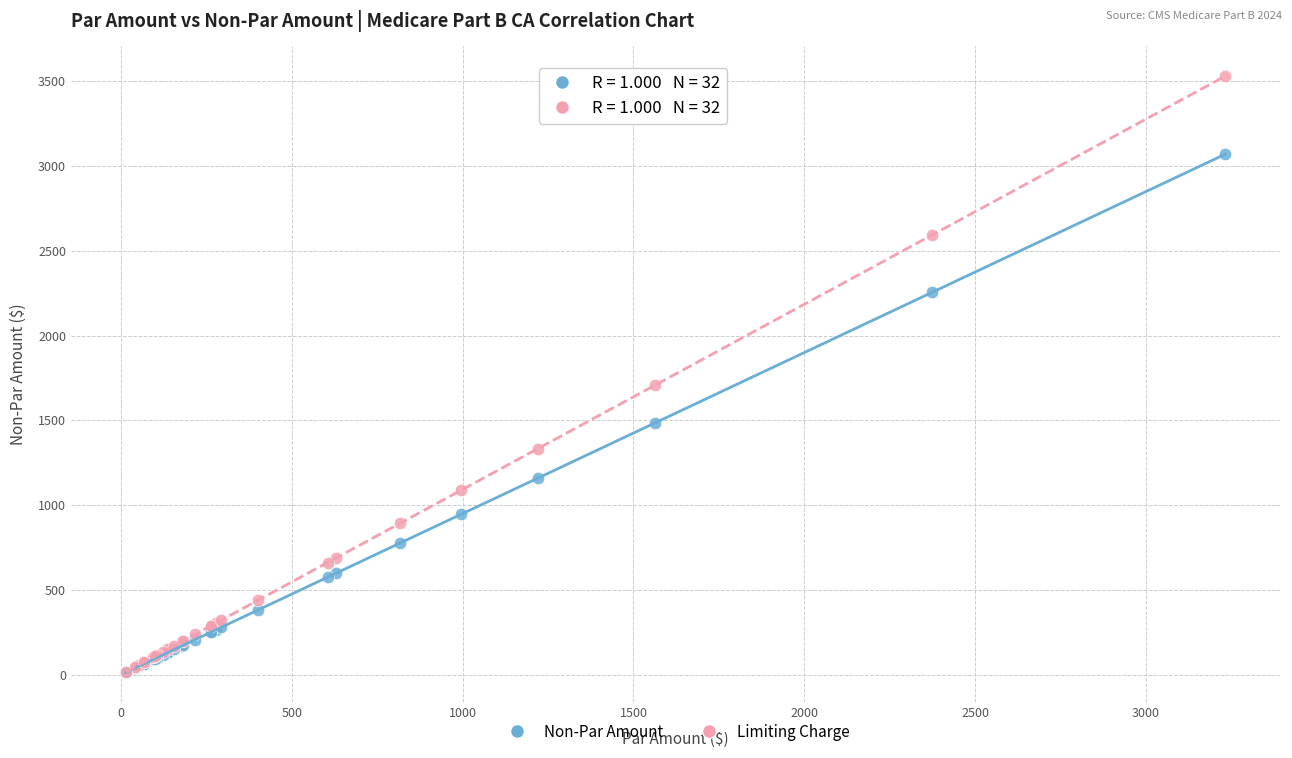

Across all series, what Y value is closest to 1772?

1708.1